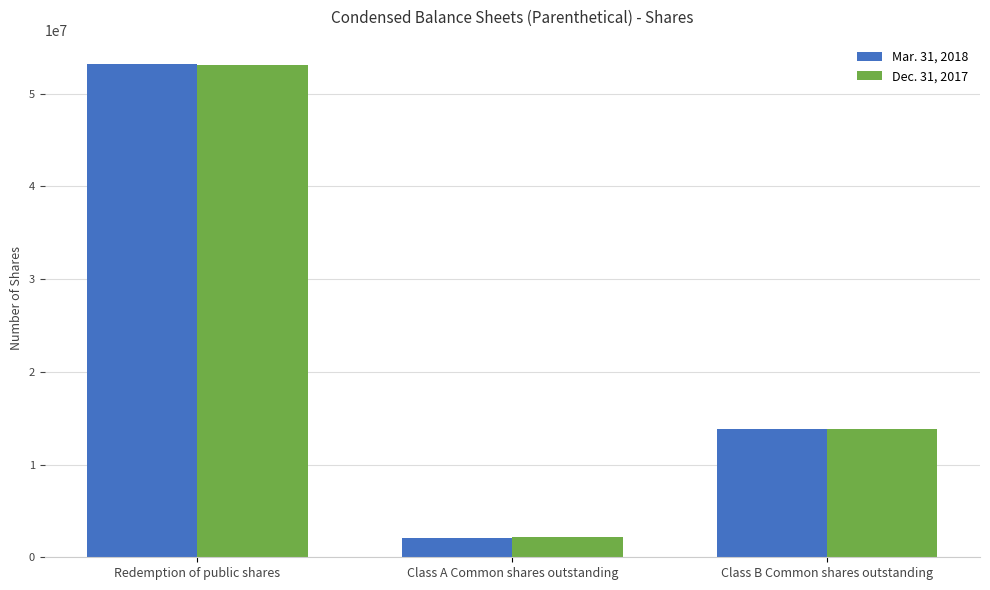

Which label corresponds to the largest value in the chart?

Redemption of public shares